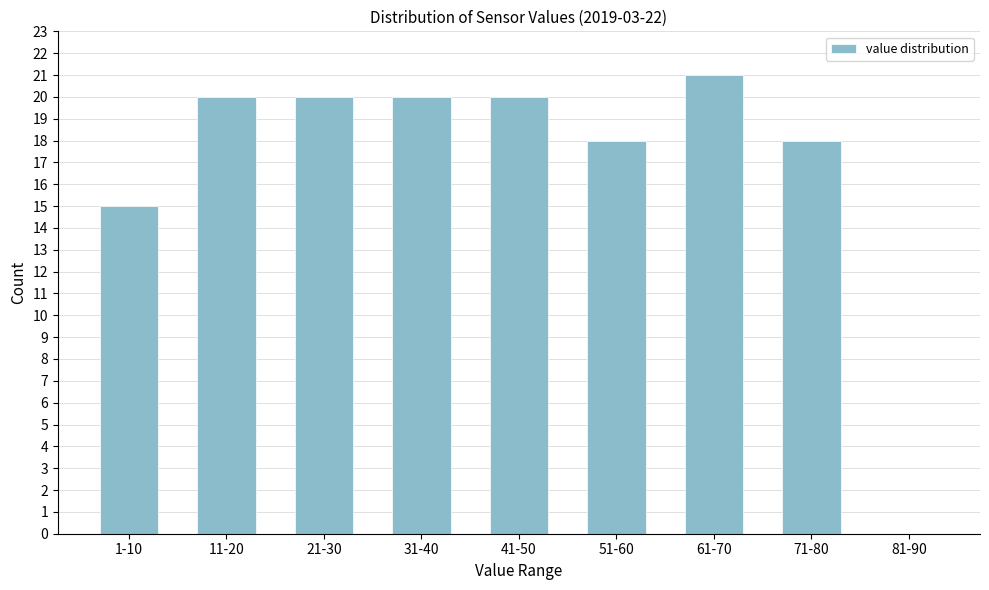

Reading right to left, extract all data points from this chart.

81-90=0	71-80=18	61-70=21	51-60=18	41-50=20	31-40=20	21-30=20	11-20=20	1-10=15